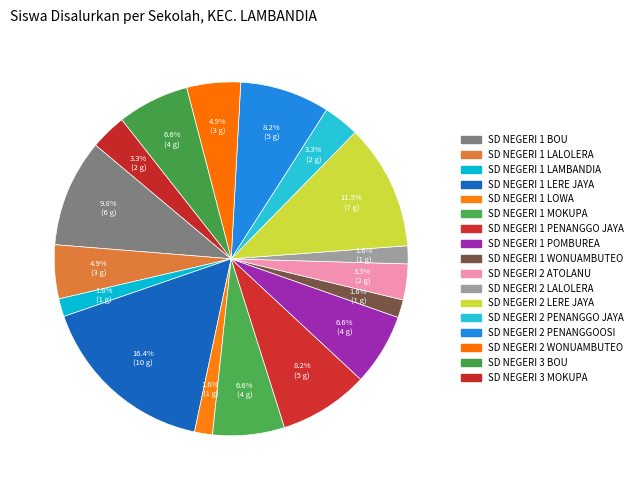

Count the number of slices in the pie.

17